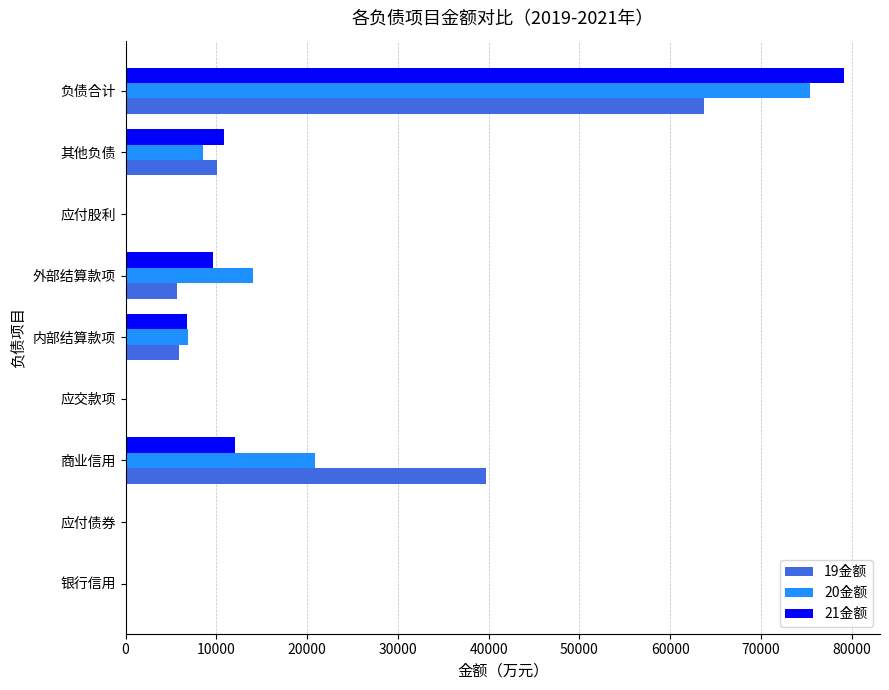

Which series changed the most between 商业信用 and 其他负债?

19金额